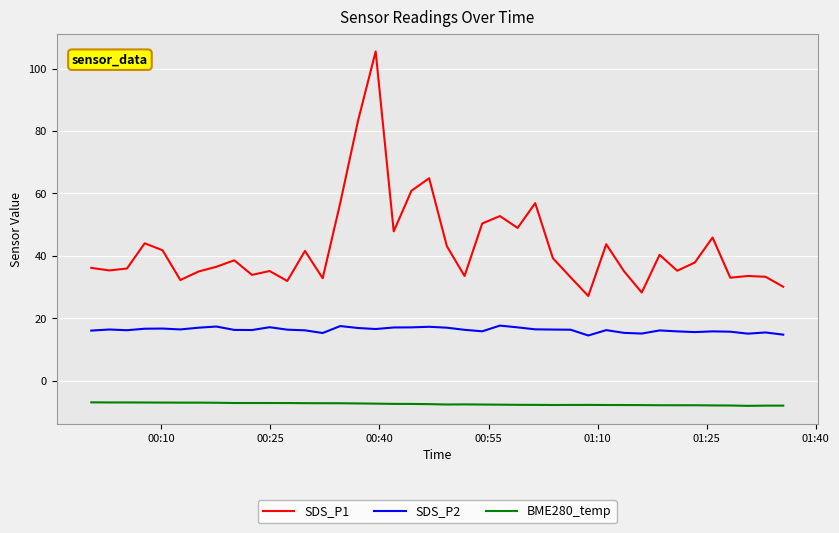

Rank the series by their average value, from lowest to highest.

BME280_temp, SDS_P2, SDS_P1